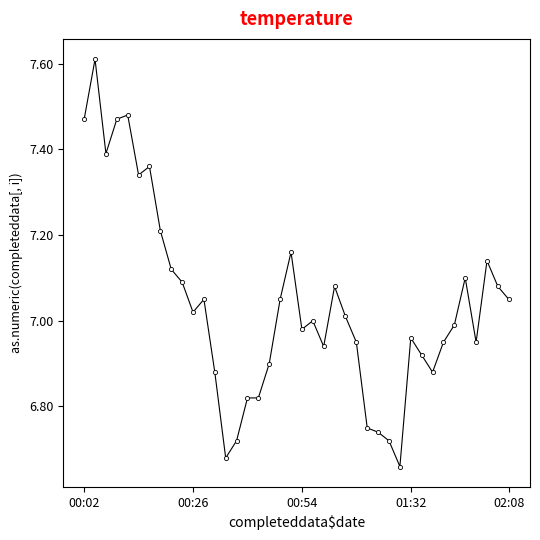

What is the difference between the second highest and minimum values?

0.8